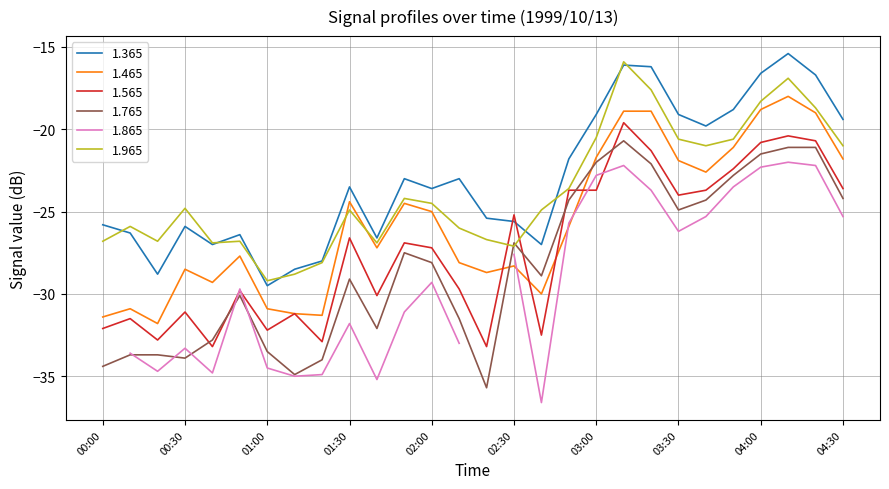

What position from the left is 04:20?

27